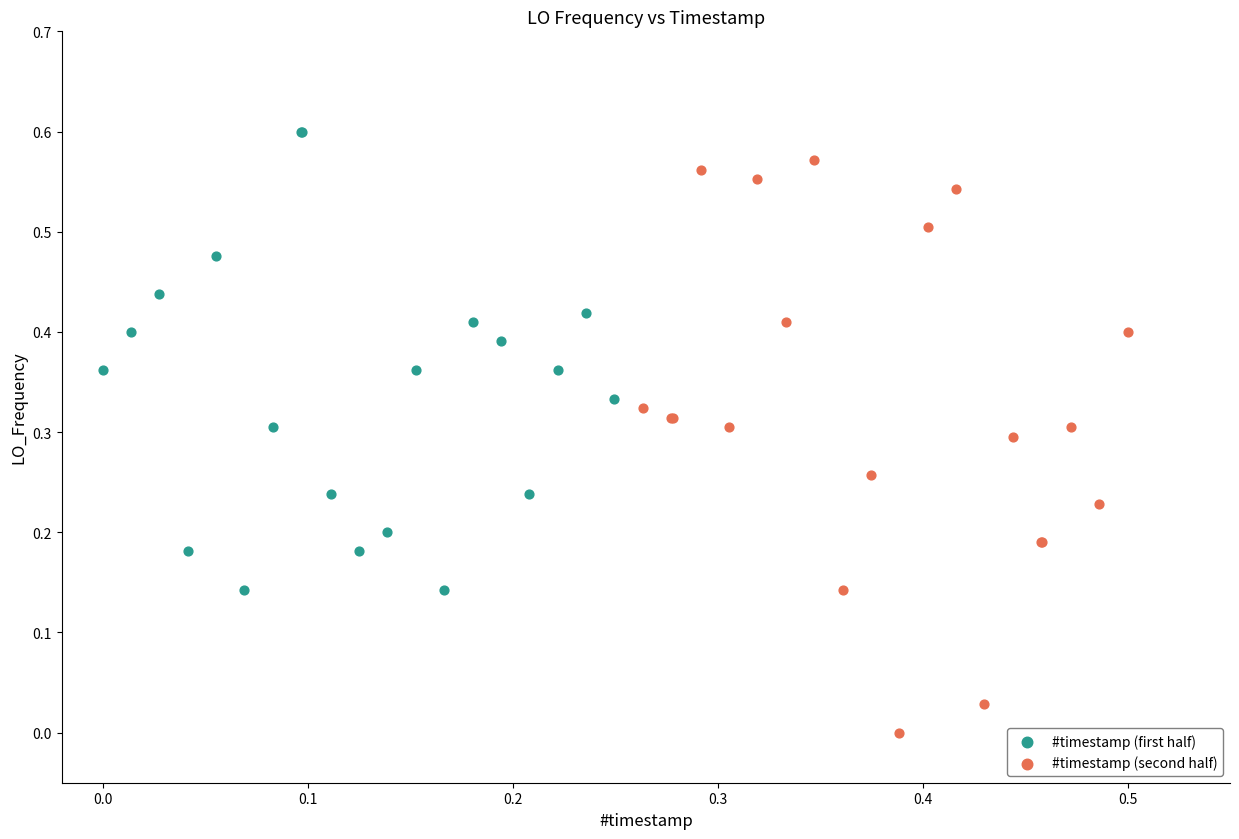

Which series reaches the minimum Y coordinate?

#timestamp (second half)